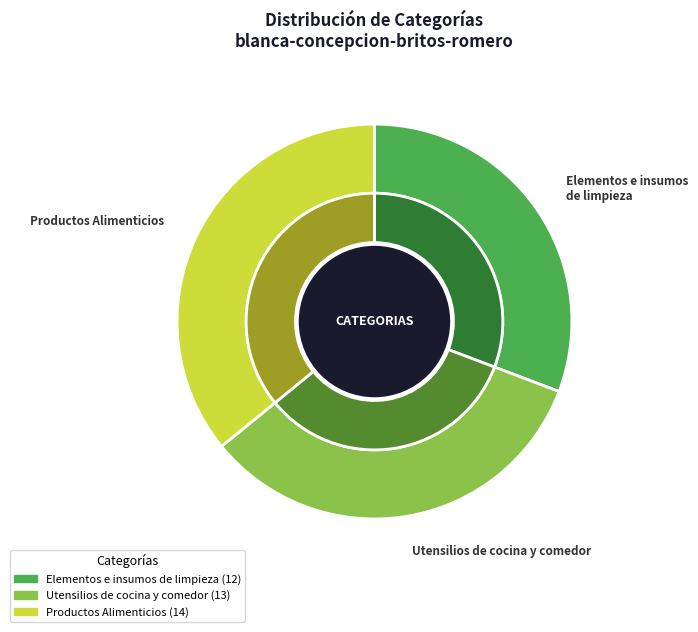

To the nearest percent, what is the average slice percentage?

33%